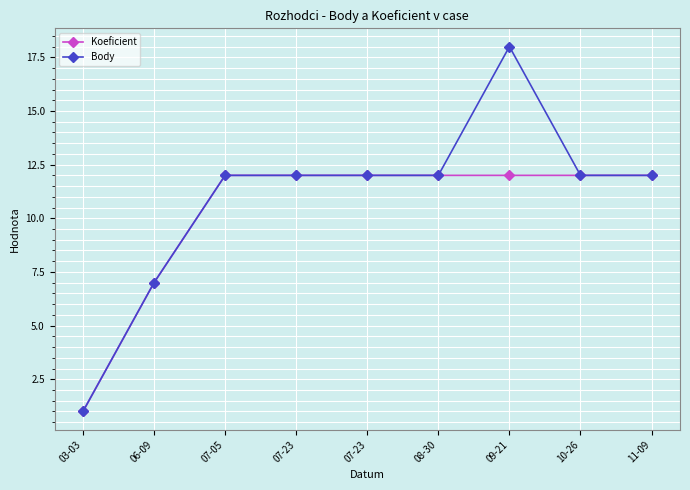

Which series has the largest total across all categories?

Body